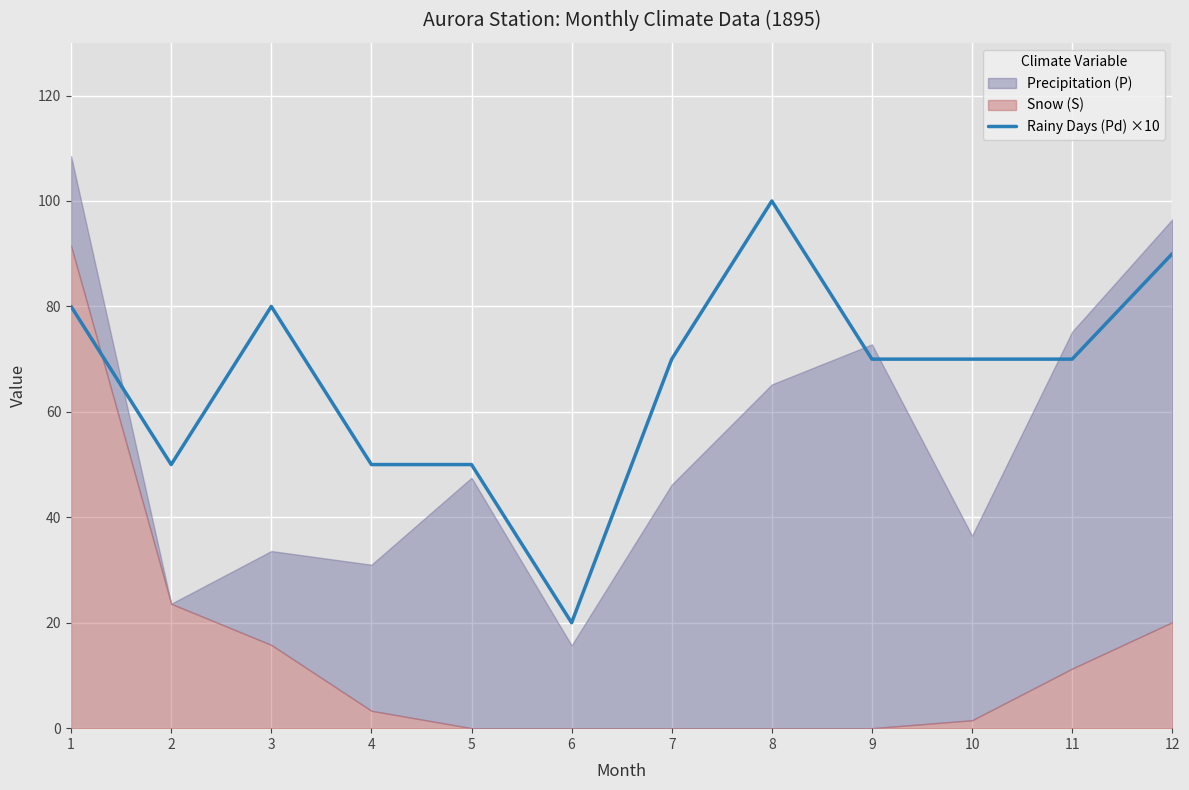

Which category has the highest value across all series?

8